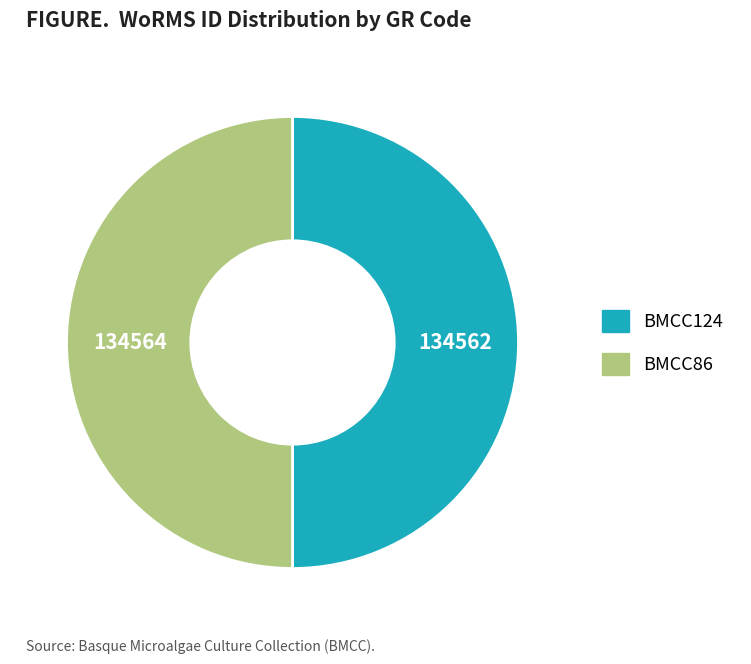

Is it true that BMCC124 is 59% of the pie?

False